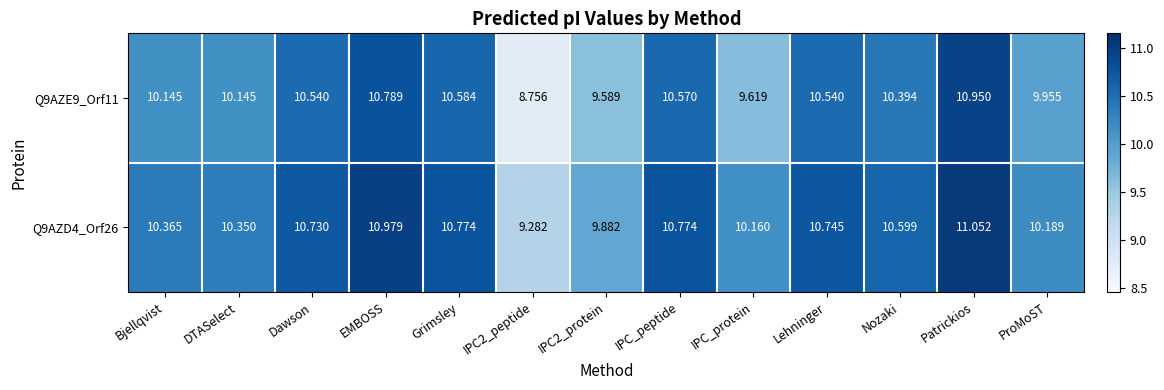

At which label does Q9AZE9_Orf11 reach its peak?

Patrickios